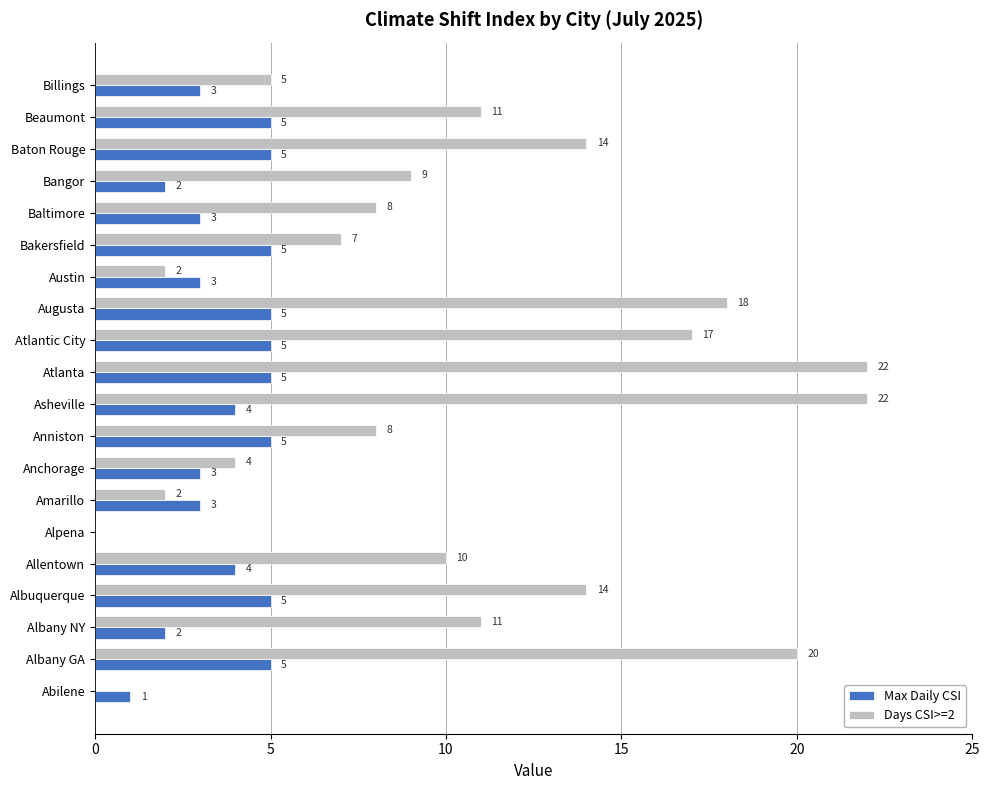

Which series changed the most between Amarillo and Baltimore?

Days CSI>=2